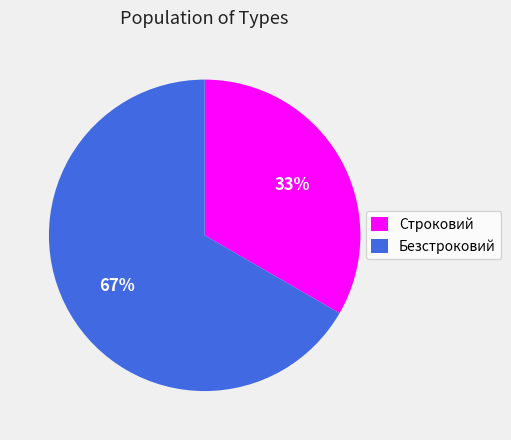

Rank the categories by value from highest to lowest.

Безстроковий, Строковий